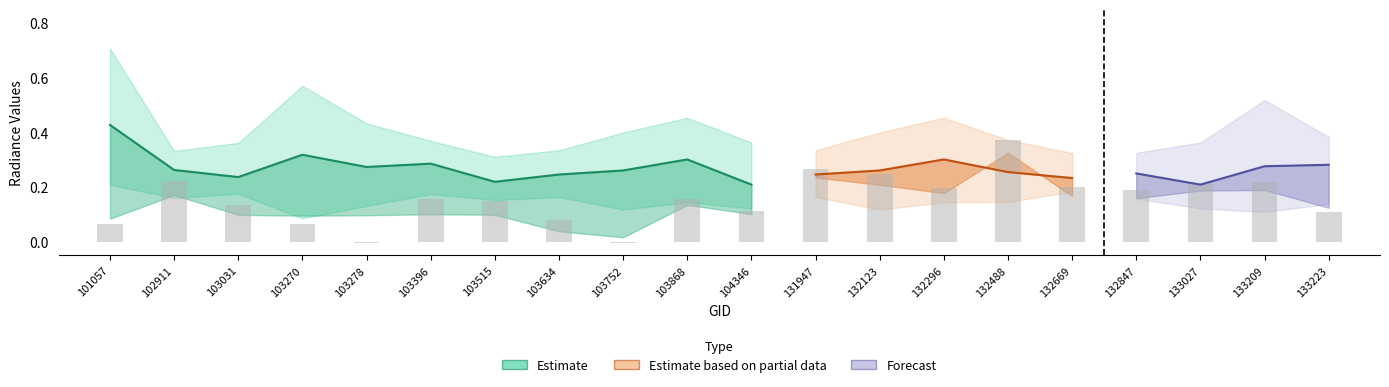

Reading left to right, what are all the values shown in this chart?

rade9_bin_1q: 101057=0.2	102911=0.2	103031=0.2	103270=0.1	103278=0.1	103396=0.2	103515=0.2	103634=0.2	103752=0.1	103868=0.1	104346=0.1	131947=0.2	132123=0.1	132296=0.1	132488=0.1	132669=0.2	132847=0.2	133027=0.1	133209=0.1	133223=0.1
rade9_bin_mdn: 101057=0.4	102911=0.3	103031=0.2	103270=0.3	103278=0.3	103396=0.3	103515=0.2	103634=0.2	103752=0.3	103868=0.3	104346=0.2	131947=0.2	132123=0.3	132296=0.3	132488=0.3	132669=0.2	132847=0.2	133027=0.2	133209=0.3	133223=0.3
rade9_bin_3q: 101057=0.7	102911=0.3	103031=0.4	103270=0.6	103278=0.4	103396=0.4	103515=0.3	103634=0.3	103752=0.4	103868=0.5	104346=0.4	131947=0.3	132123=0.4	132296=0.5	132488=0.4	132669=0.3	132847=0.3	133027=0.4	133209=0.5	133223=0.4
rade9_aggzone_norm: 101057=0.1	102911=0.2	103031=0.1	103270=0.1	103278=0.1	103396=0.2	103515=0.1	103634=0.1	103752=0.1	103868=0.2	104346=0.2	131947=0.3	132123=0.2	132296=0.2	132488=0.4	132669=0.2	132847=0.2	133027=0.2	133209=0.2	133223=0.2
rade9_mult_nadir_norm: 101057=0.1	102911=0.2	103031=0.1	103270=0.1	103278=-0.0	103396=0.2	103515=0.1	103634=0.1	103752=-0.0	103868=0.2	104346=0.1	131947=0.3	132123=0.2	132296=0.2	132488=0.4	132669=0.2	132847=0.2	133027=0.2	133209=0.2	133223=0.1